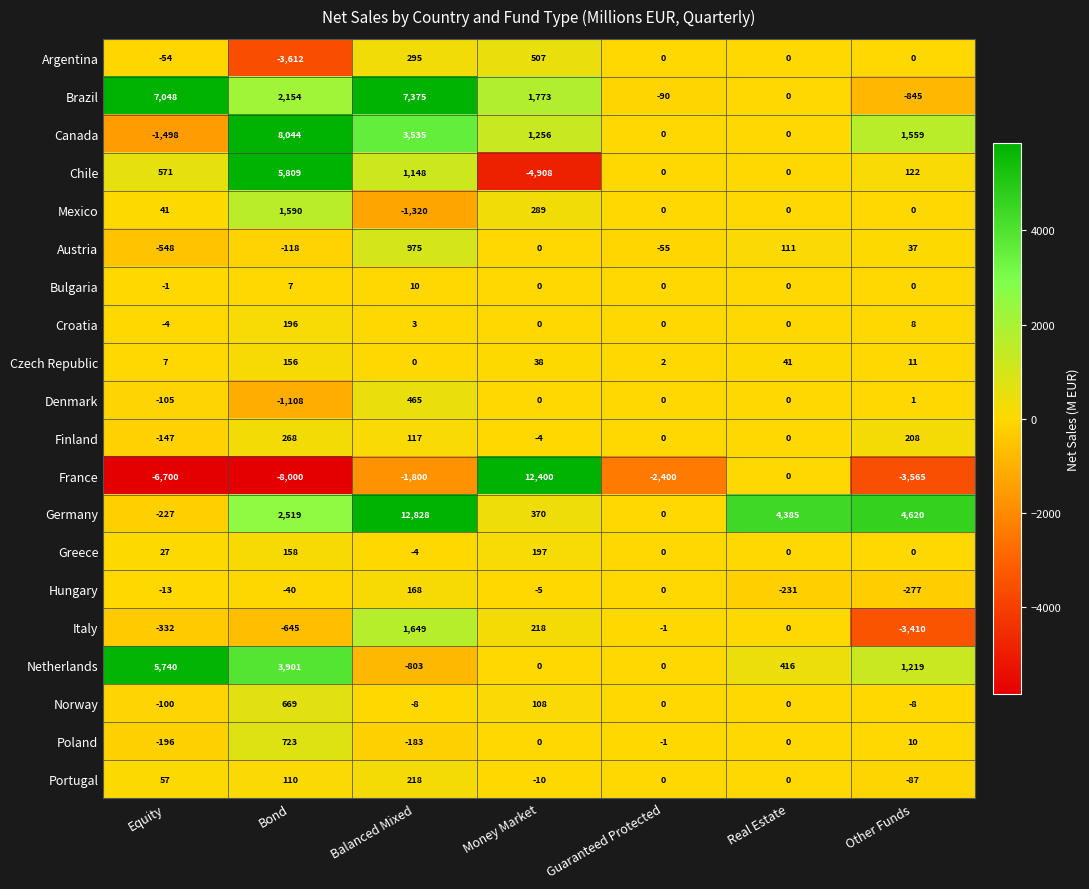

Is it true that Mexico equals -1320 at Balanced Mixed?

True